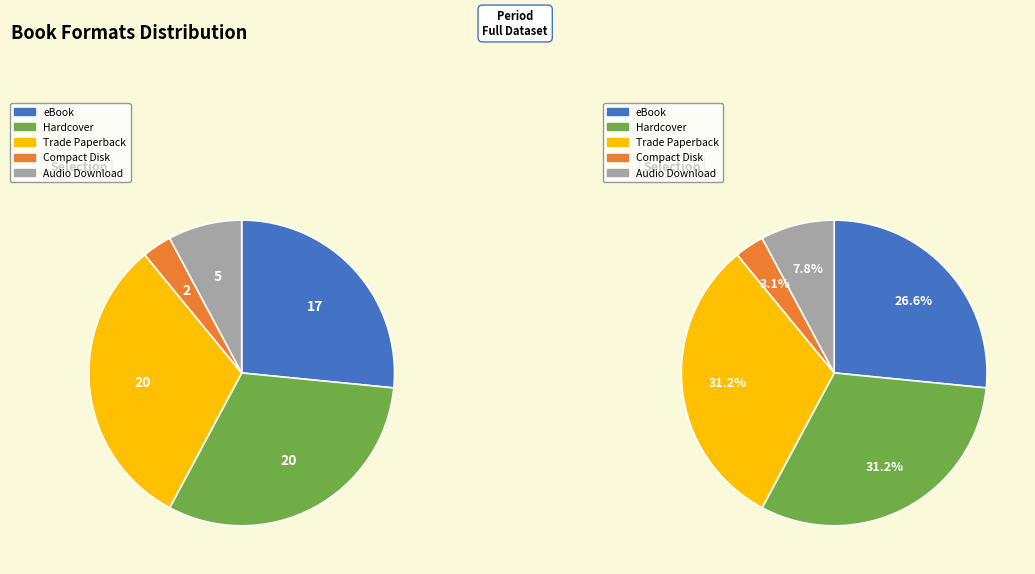

What is the change in value from eBook to Compact Disk?

-15